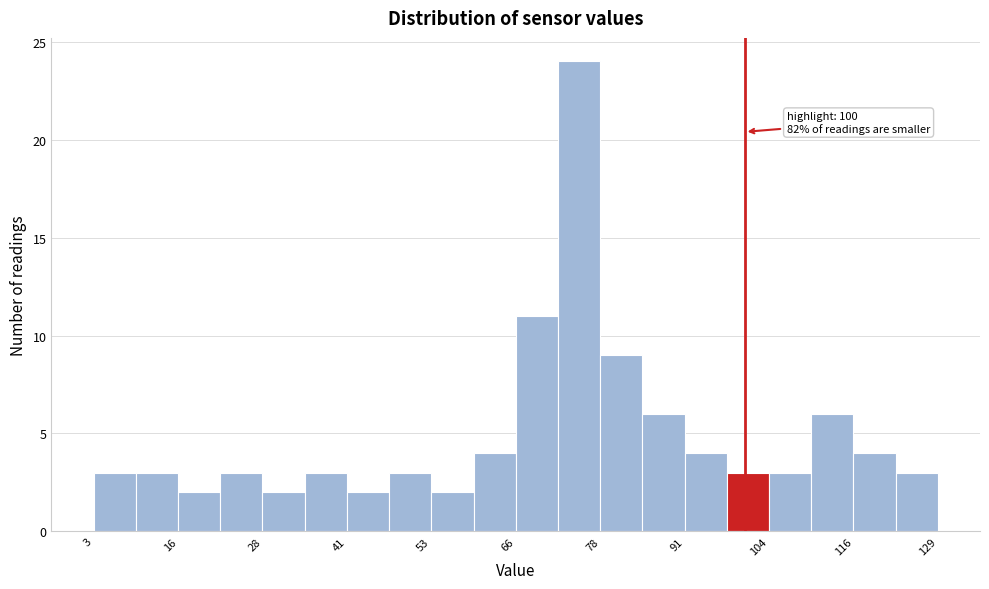

Around what value on the x-axis is the tallest bar? Give the approximate position of its centre, as read against the axis.

76